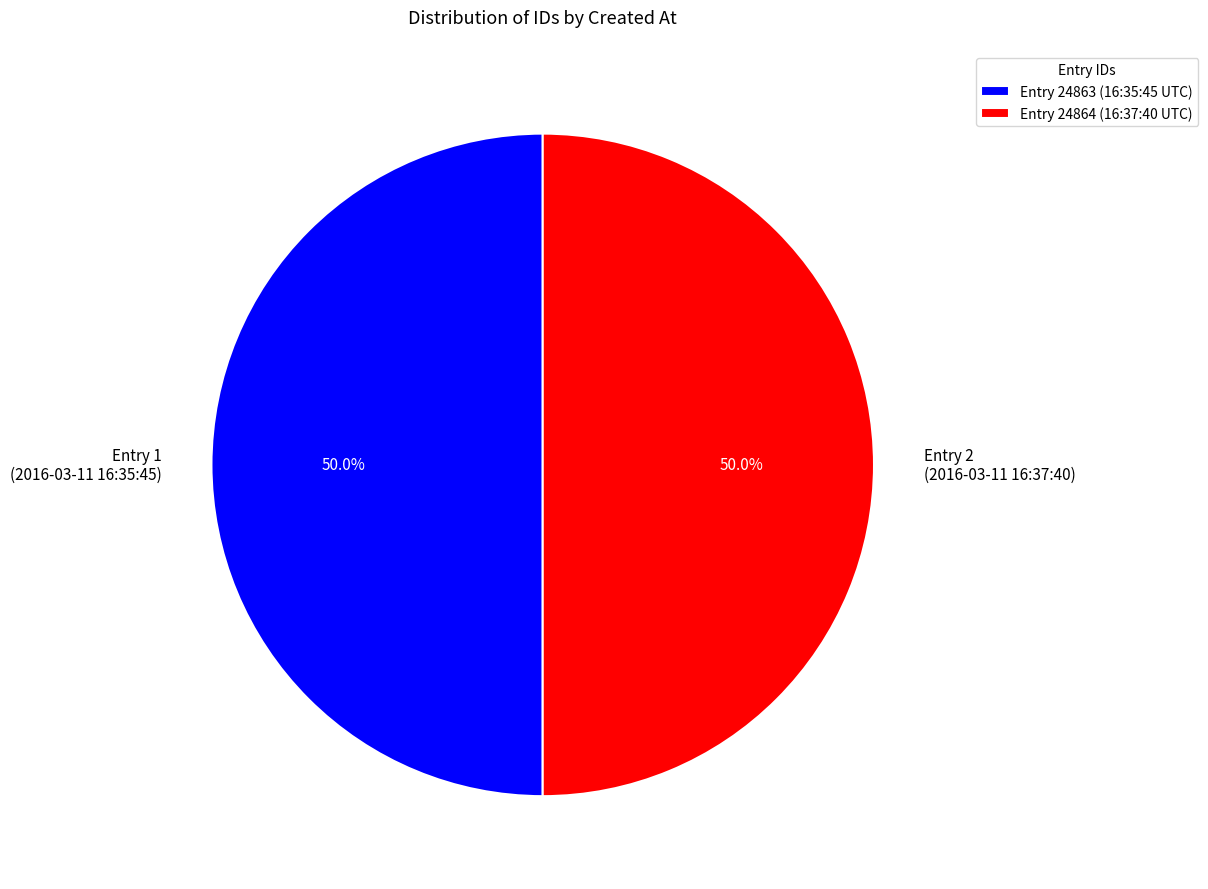

Count the number of slices in the pie.

2